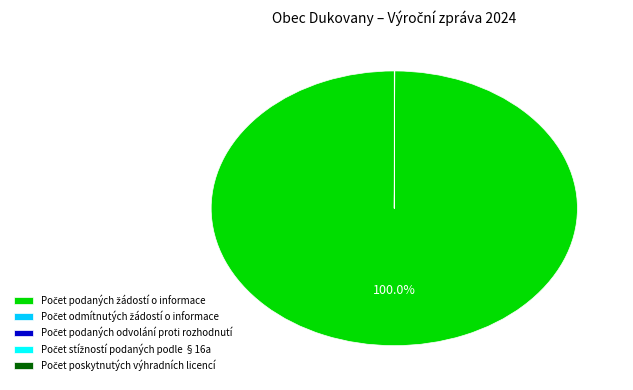

Is there a majority slice in this chart?

Yes